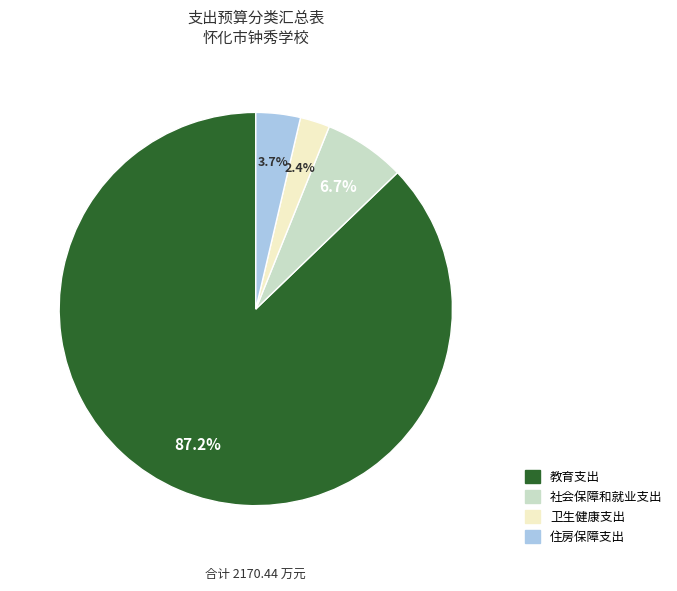

Which slice represents more than half of the pie?

教育支出